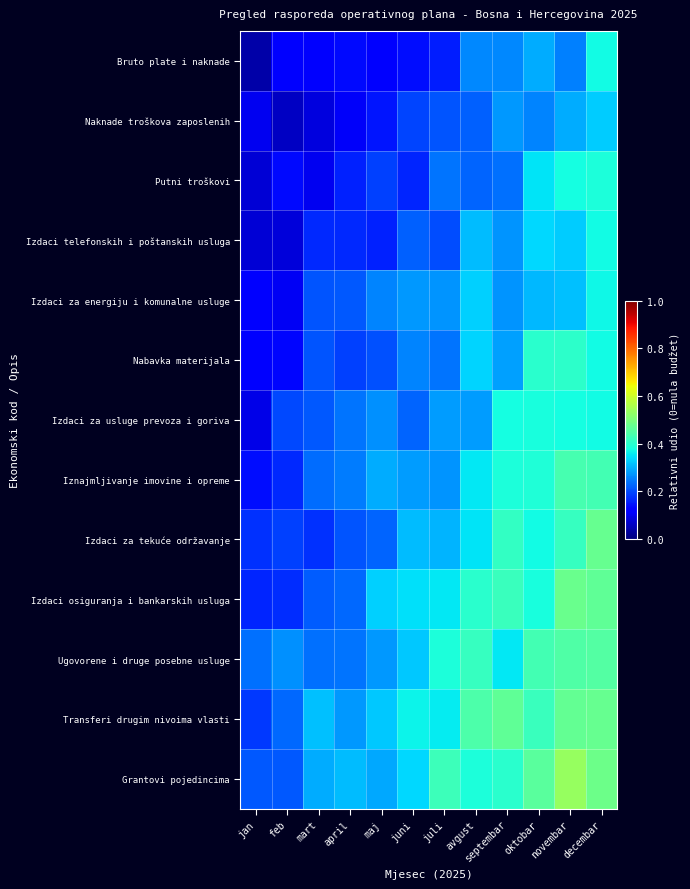

Between avgust and april, which is larger?

avgust